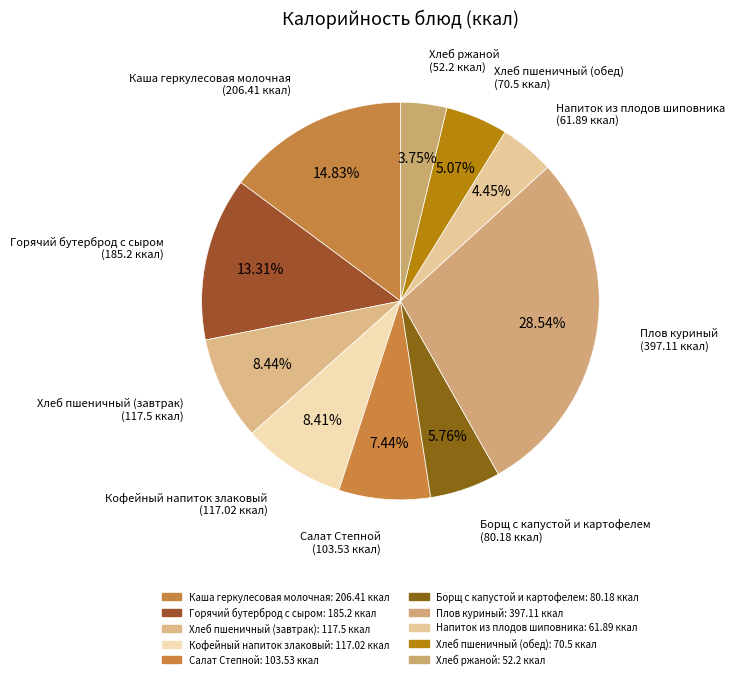

The Каша геркулесовая молочная slice represents 1% of the pie. True or false?

False